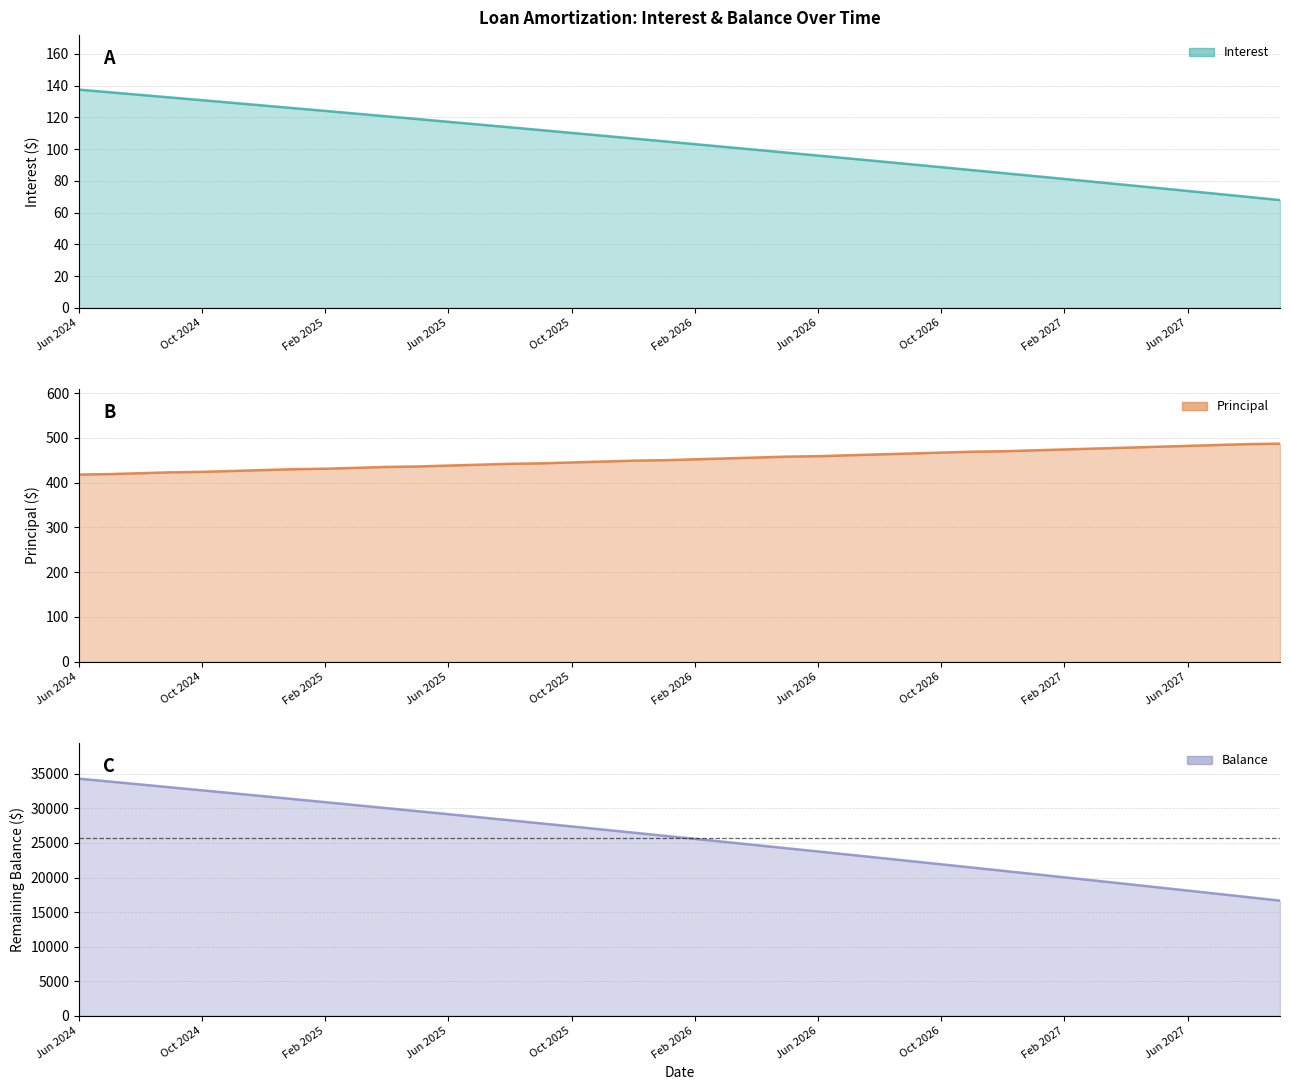

At which label does Interest first exceed 104?

Jun 2024